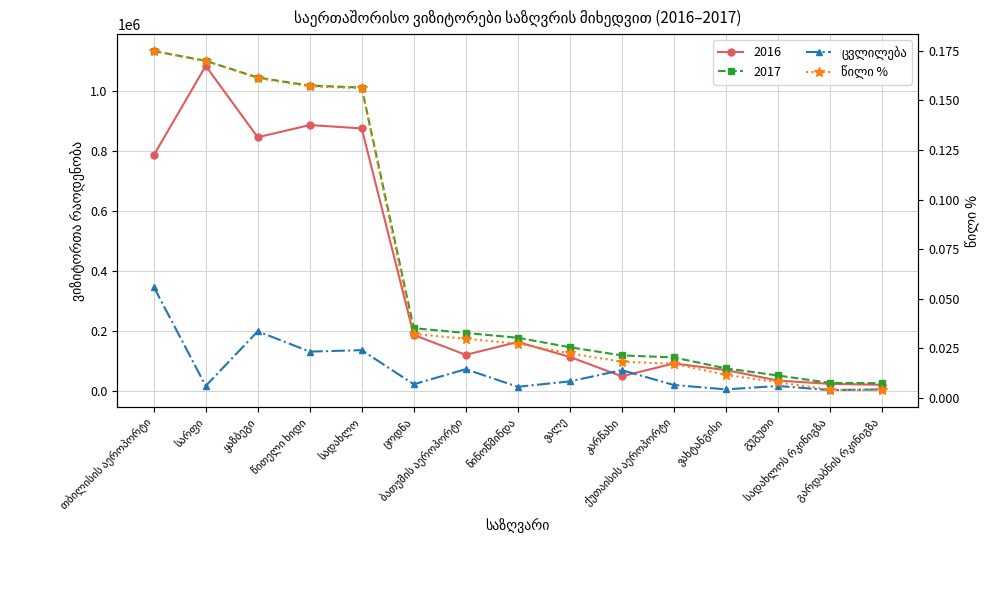

What is the difference between the maximum and minimum values in the წილი % series?

0.2